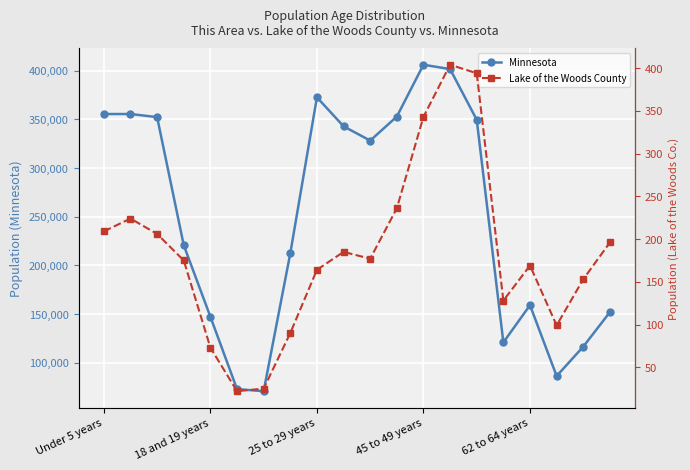

Reading left to right, list all the values displayed in this chart.

Minnesota: 355504	355536	352342	220681	147148	72732	70594	212325	372686	342900	328190	352904	406203	401695	349589	120761	159014	86158	116412	151857
Lake of the Woods County: 209	224	206	175	73	22	25	90	164	185	177	236	343	404	394	128	169	99	153	196